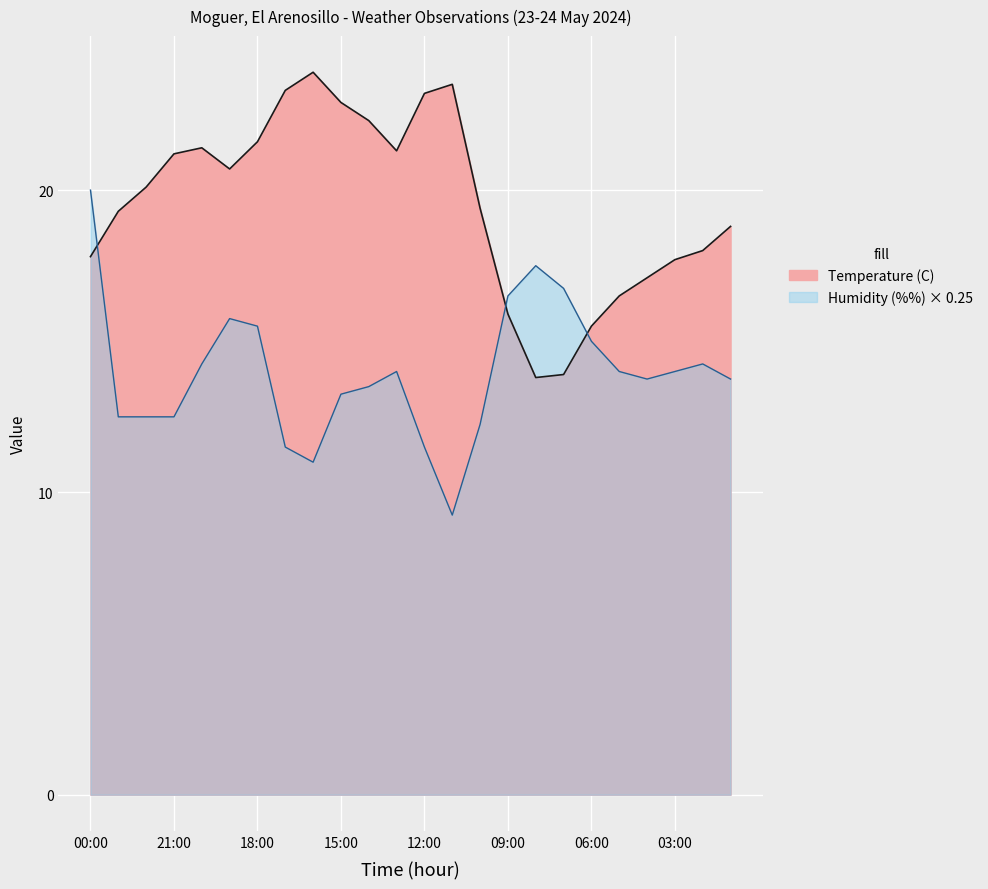

What position from the left is 02:00?

23